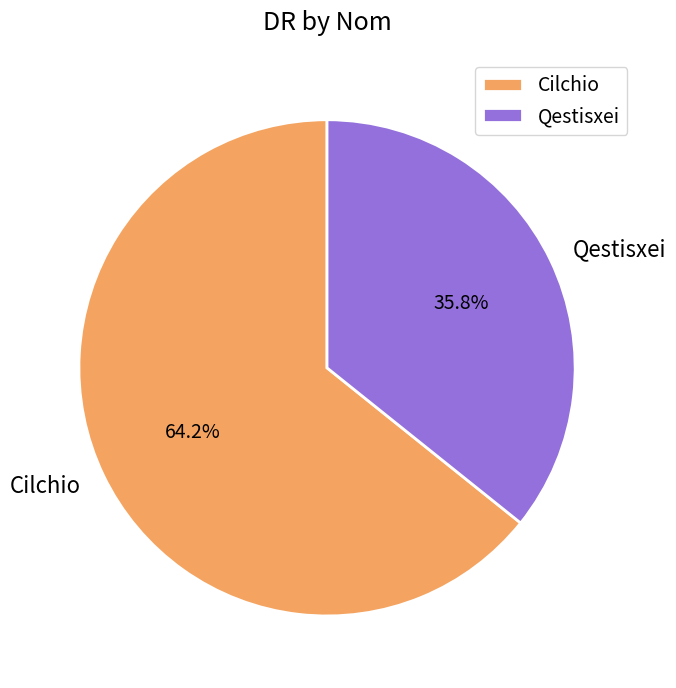

To the nearest percent, what is the difference between the largest and smallest slice percentages?

28%